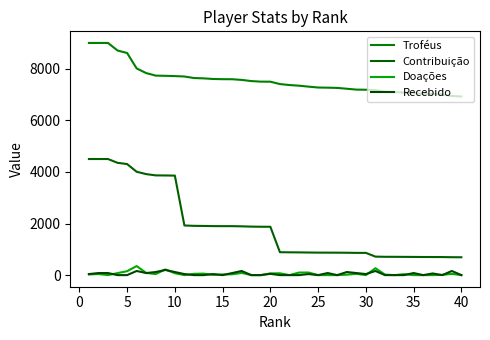

Does the chart display data point markers on the line(s)?

No